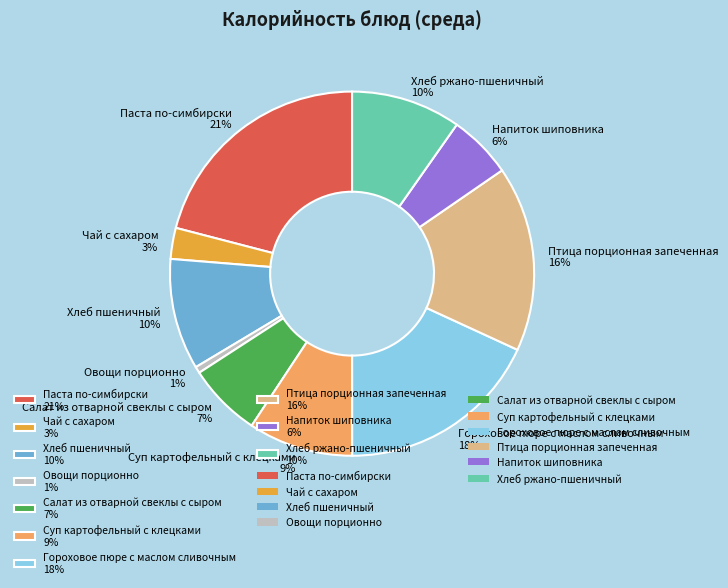

Which slice is the largest?

Паста по-симбирски